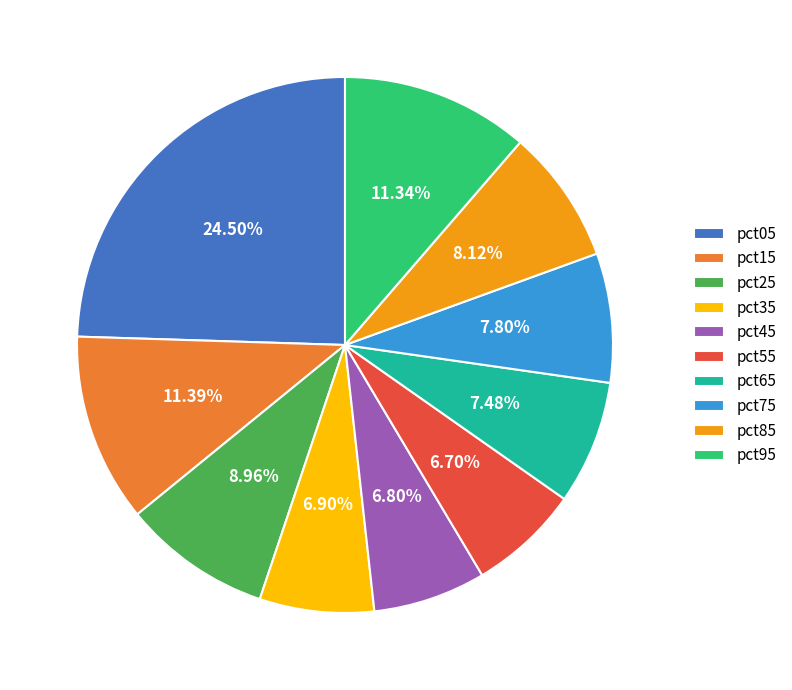

Is there any slice that represents more than half of the pie?

No